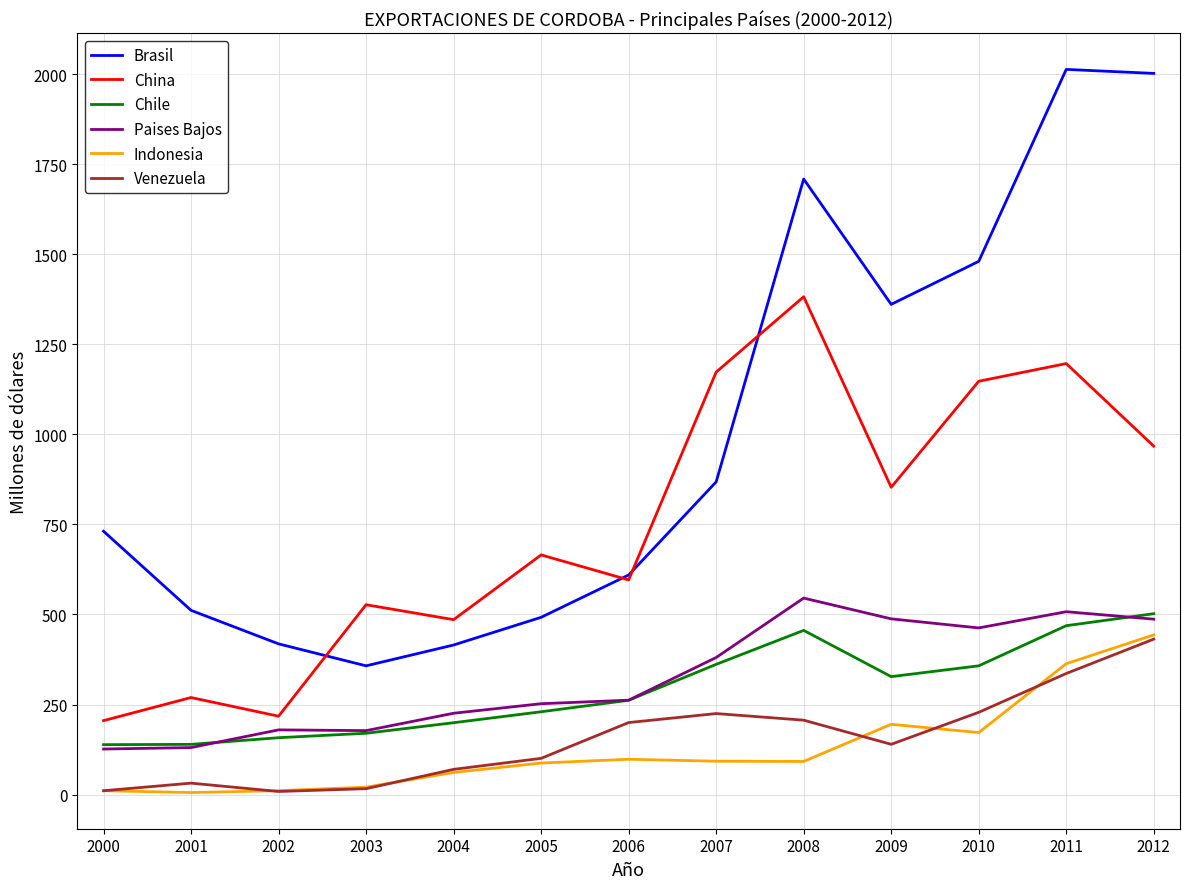

What is the spread (max minus min) of values at 2011?

1677.0